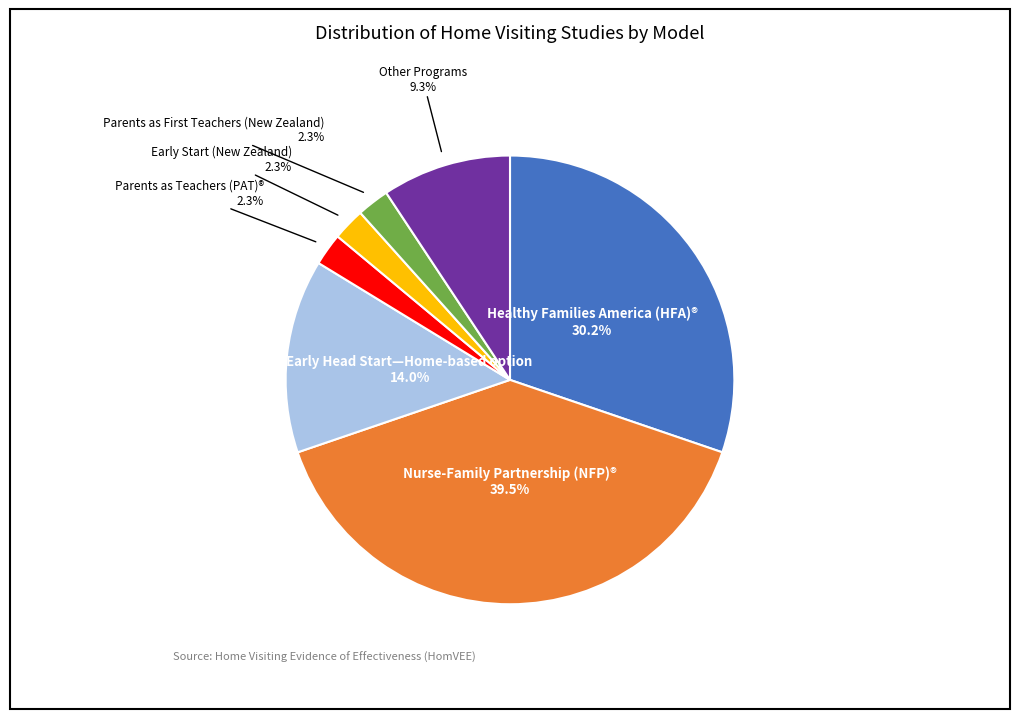

Is there a majority slice in this chart?

No